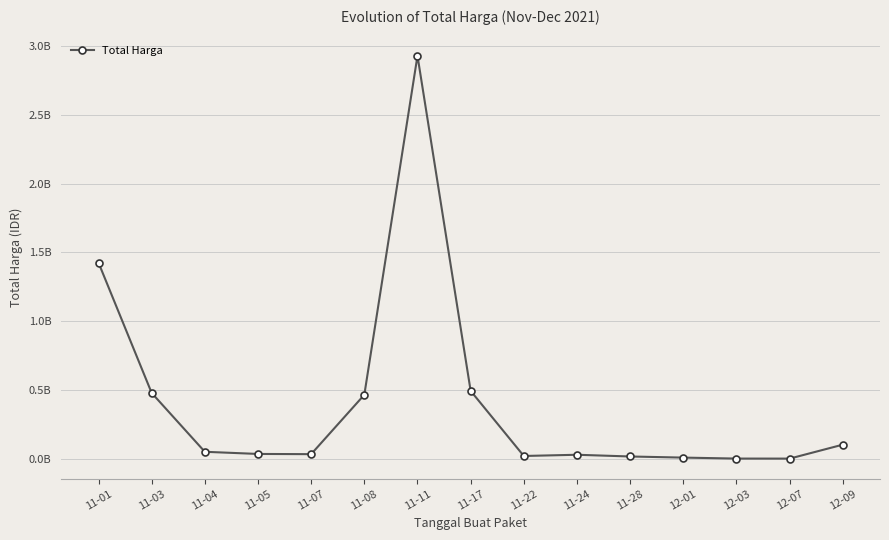

What is the difference between the values at 11-04 and 11-03?

428134960